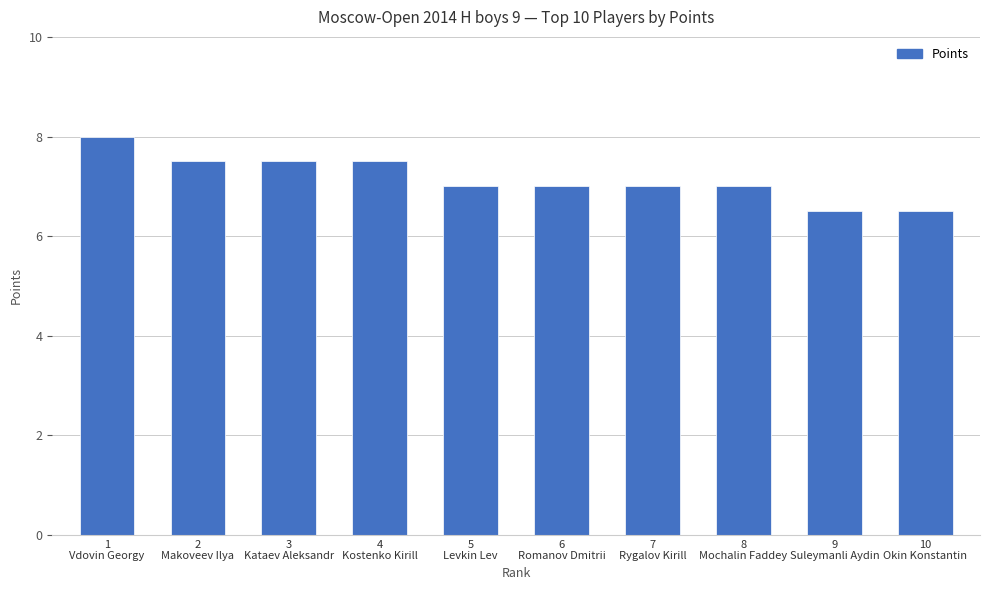

What is the label of the 10th bar from the right?

1
Vdovin Georgy